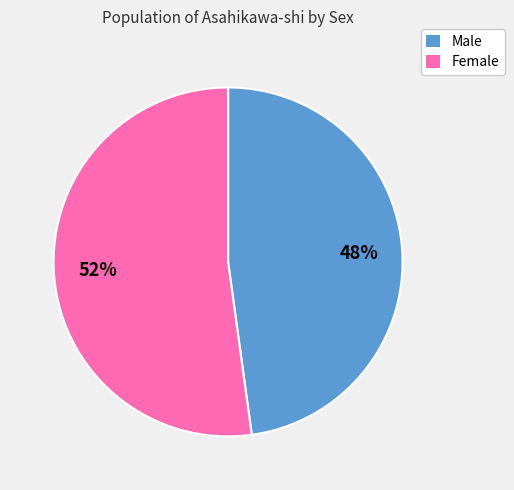

To the nearest percent, what is the difference between the largest and smallest slice percentages?

4%